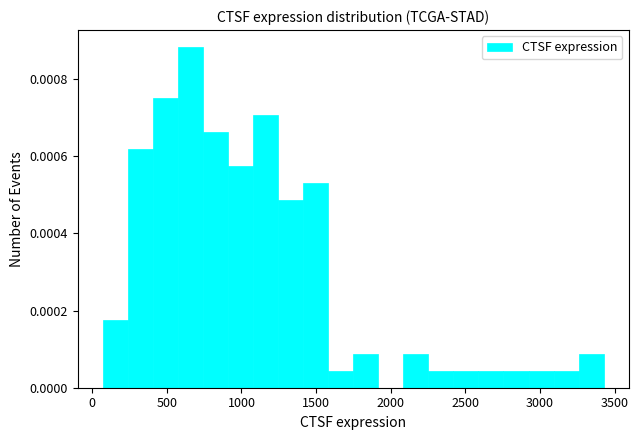

Read against the x-axis, roughly where is the centre of the tallest bar?

650